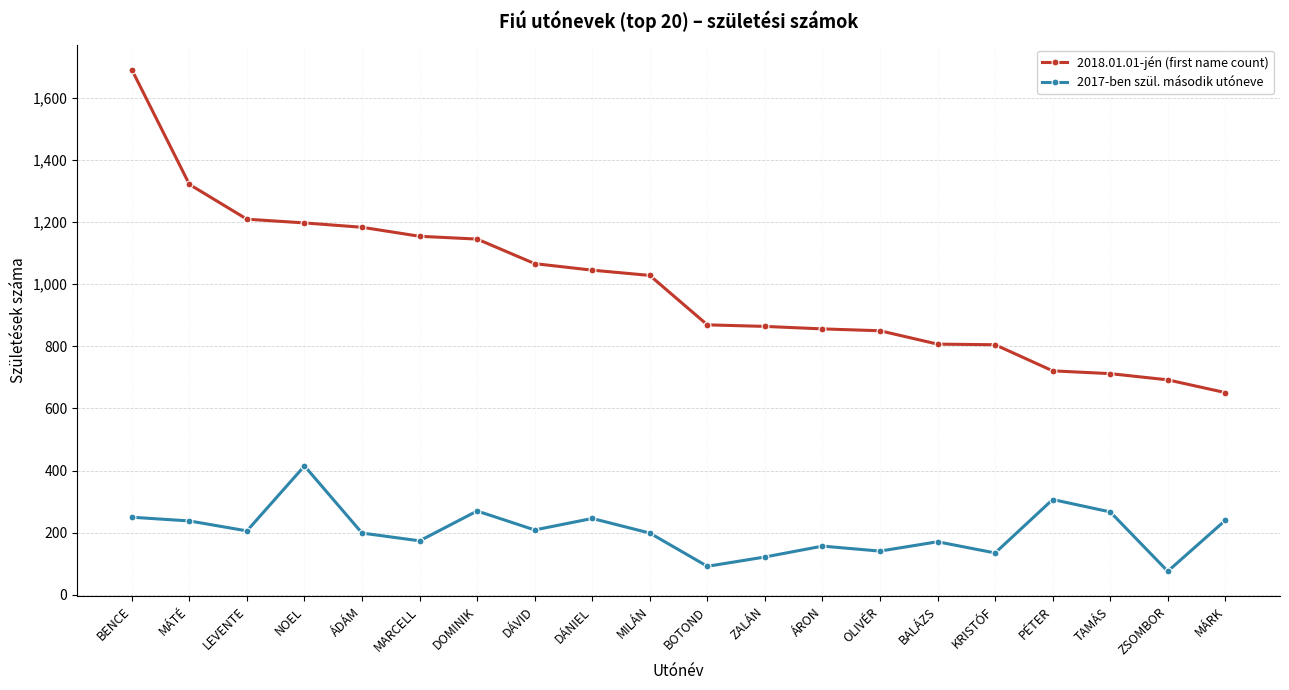

True or false: 2017-ben szül. második utóneve and 2018.01.01-jén (first name count) intersect in this chart.

False